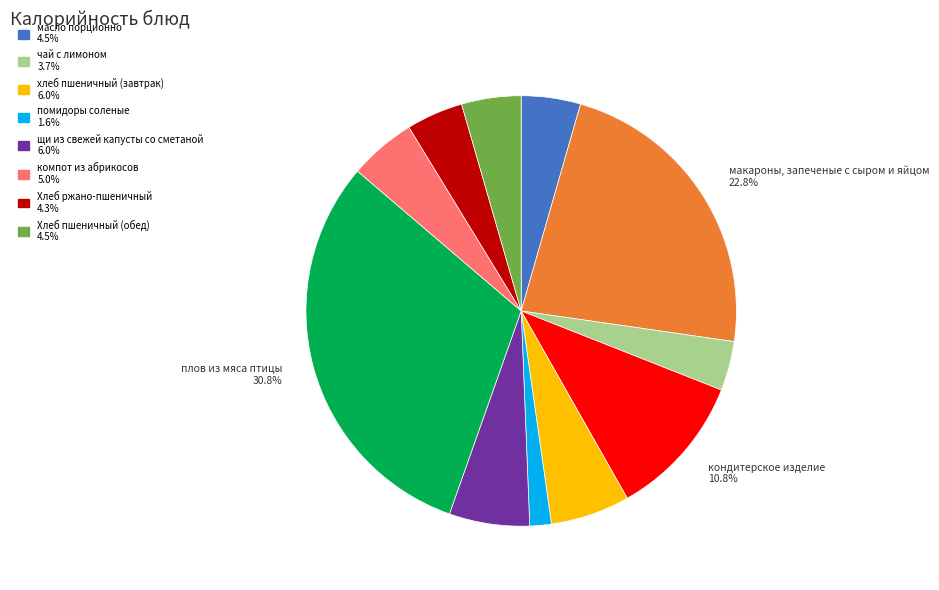

Does any single category account for the majority?

No